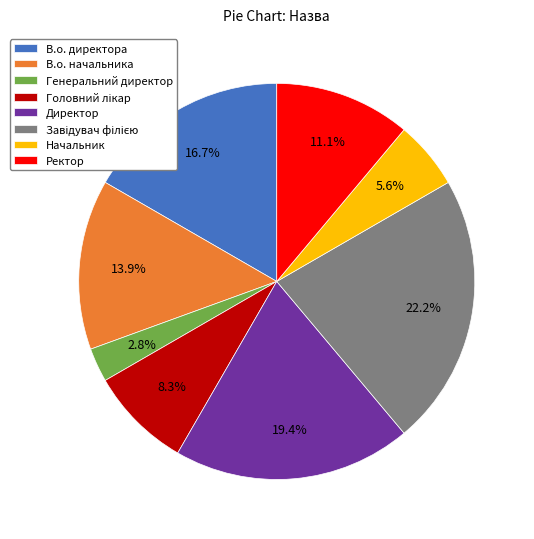

How much of the chart is everything except Директор?

80.6%